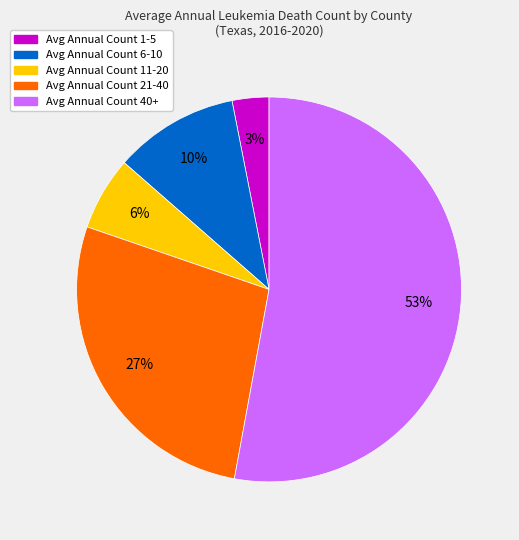

Does any single category account for the majority?

Yes